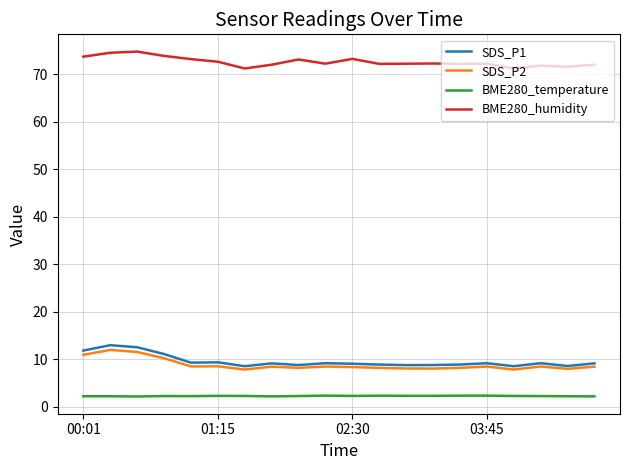

Which series has the largest total across all categories?

BME280_humidity